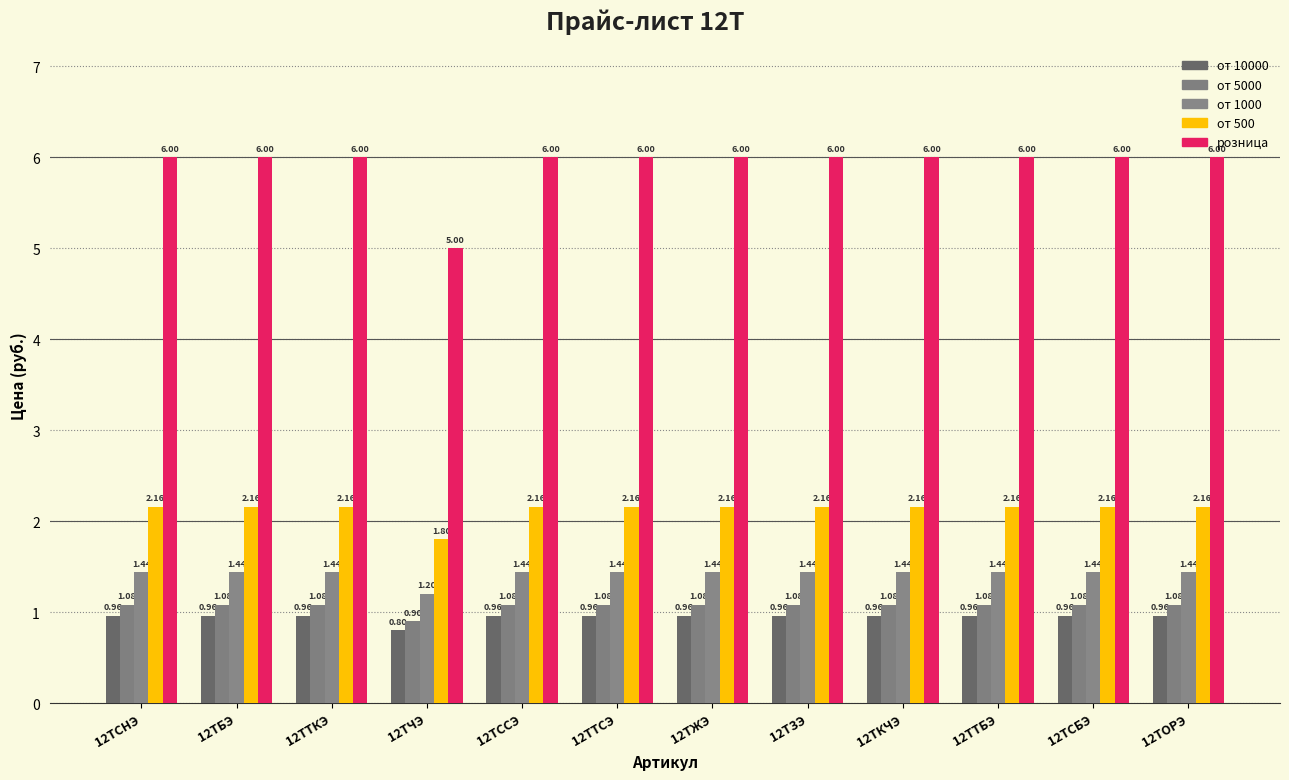

What is the value of the розница bar at the 3rd from the left?

6.0